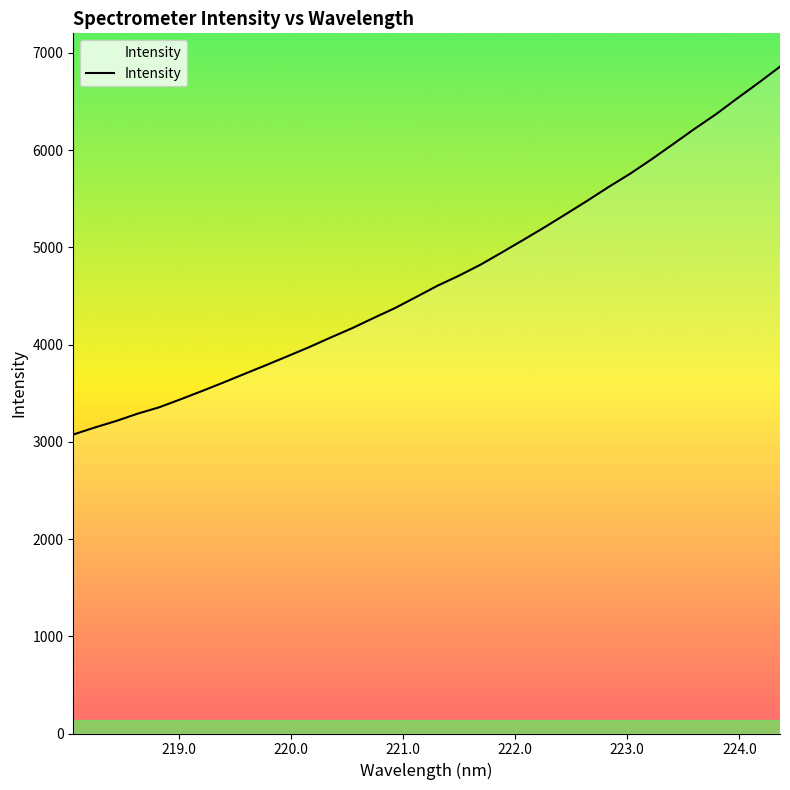

What is the smallest value displayed?

3074.7